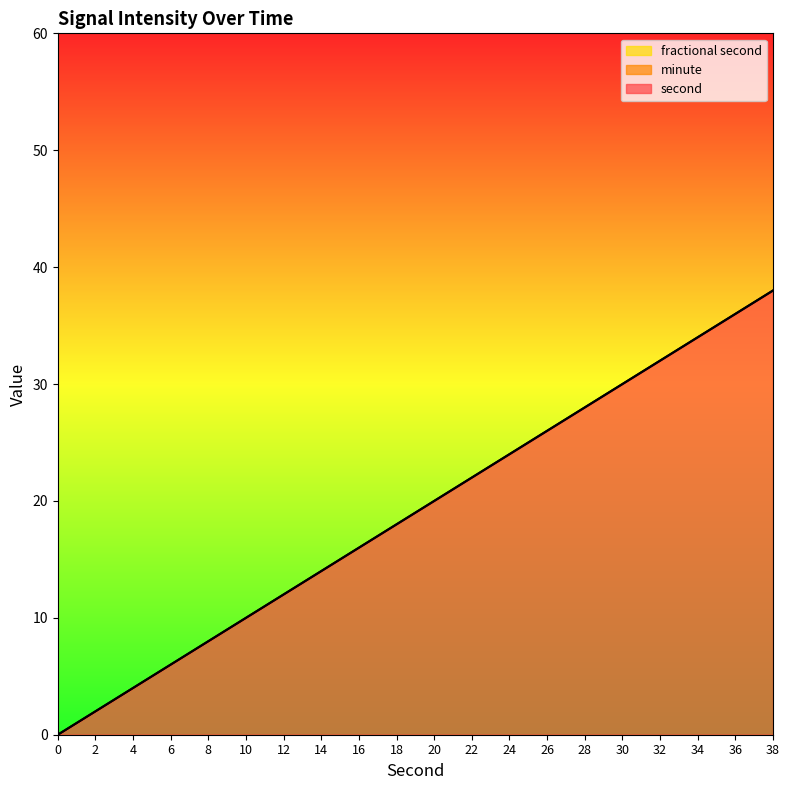

How many lines are shown in the chart?

3